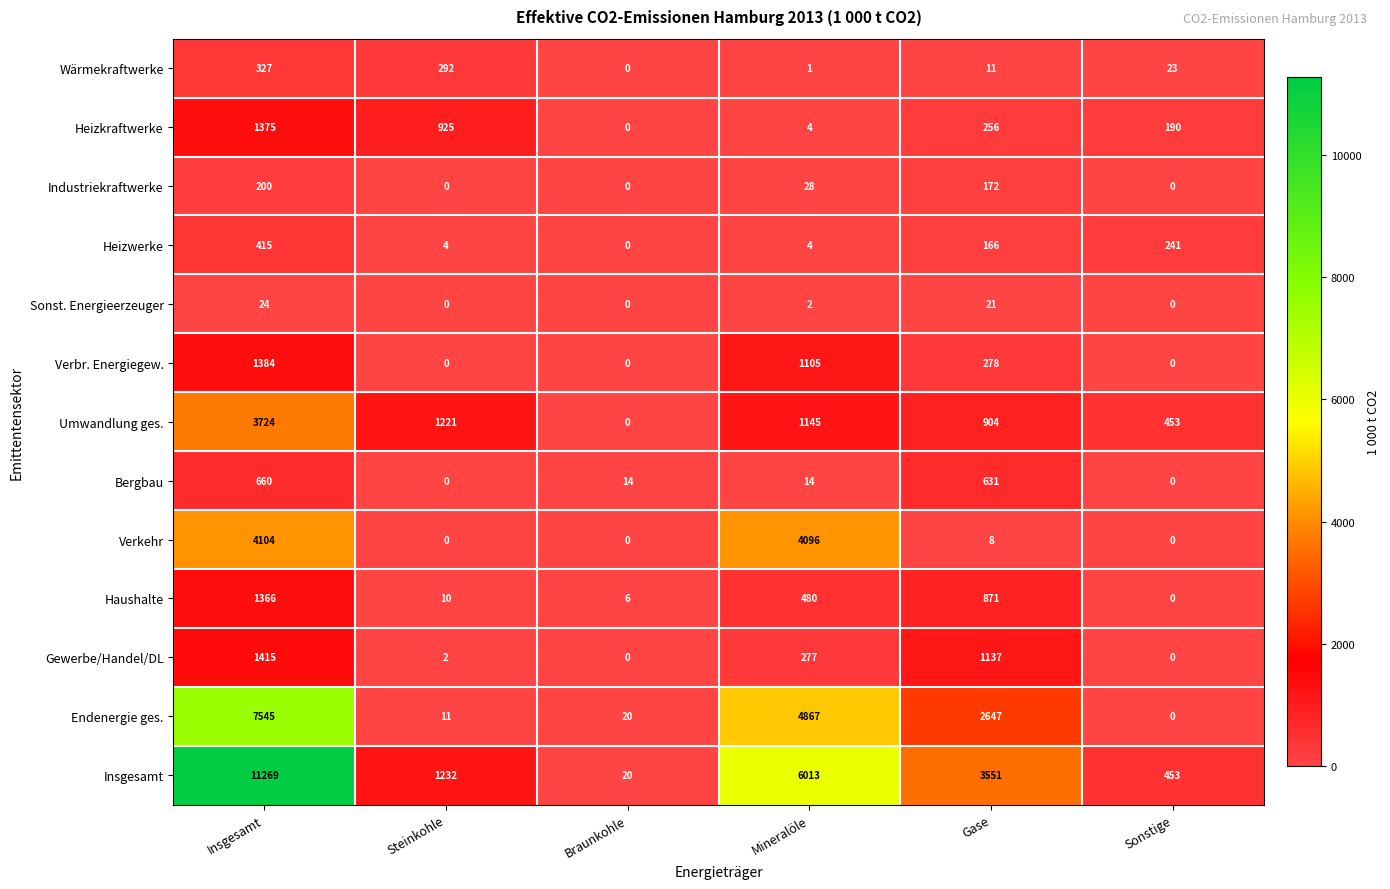

Count the number of data series in this chart.

13